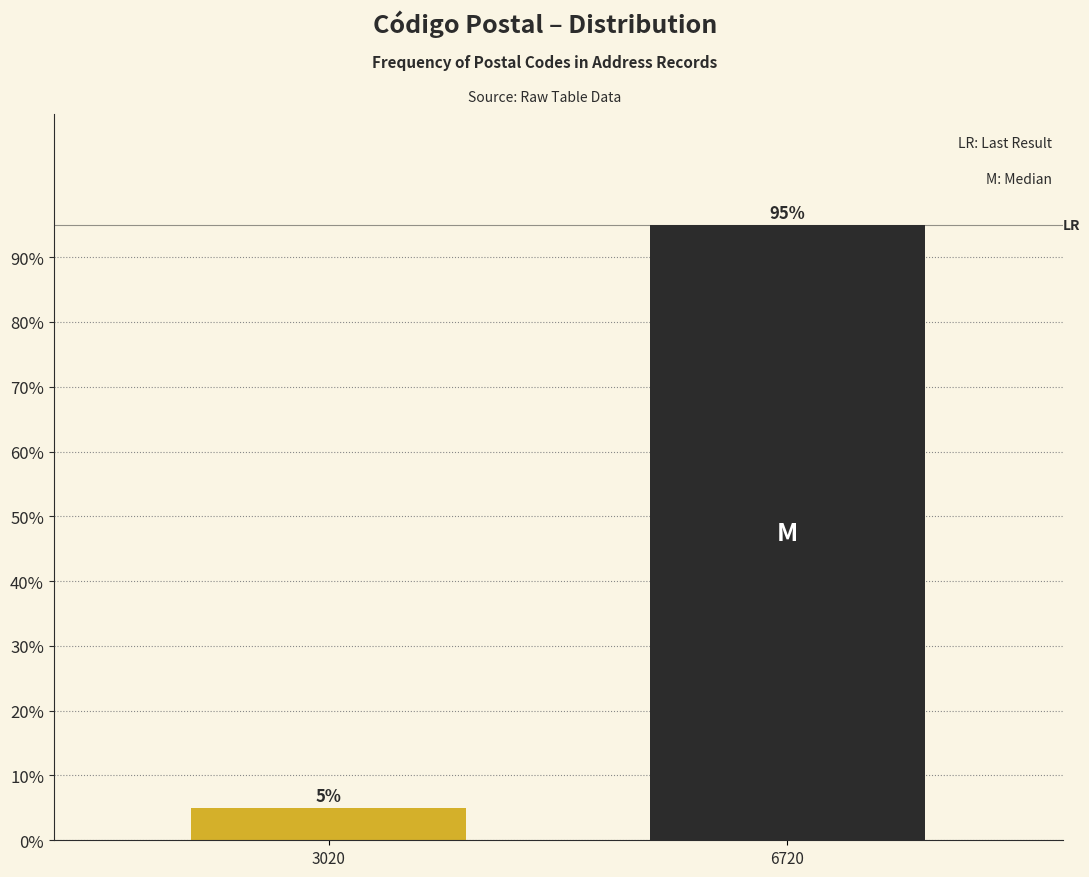

Reading left to right, what are all the values shown in this chart?

5	95